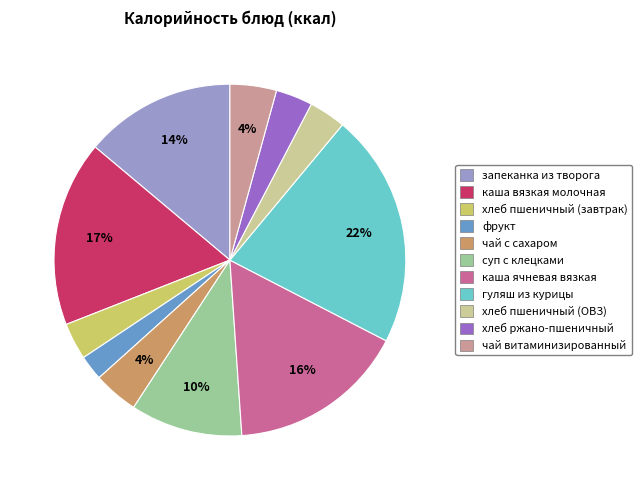

How many segments does this pie chart have?

11